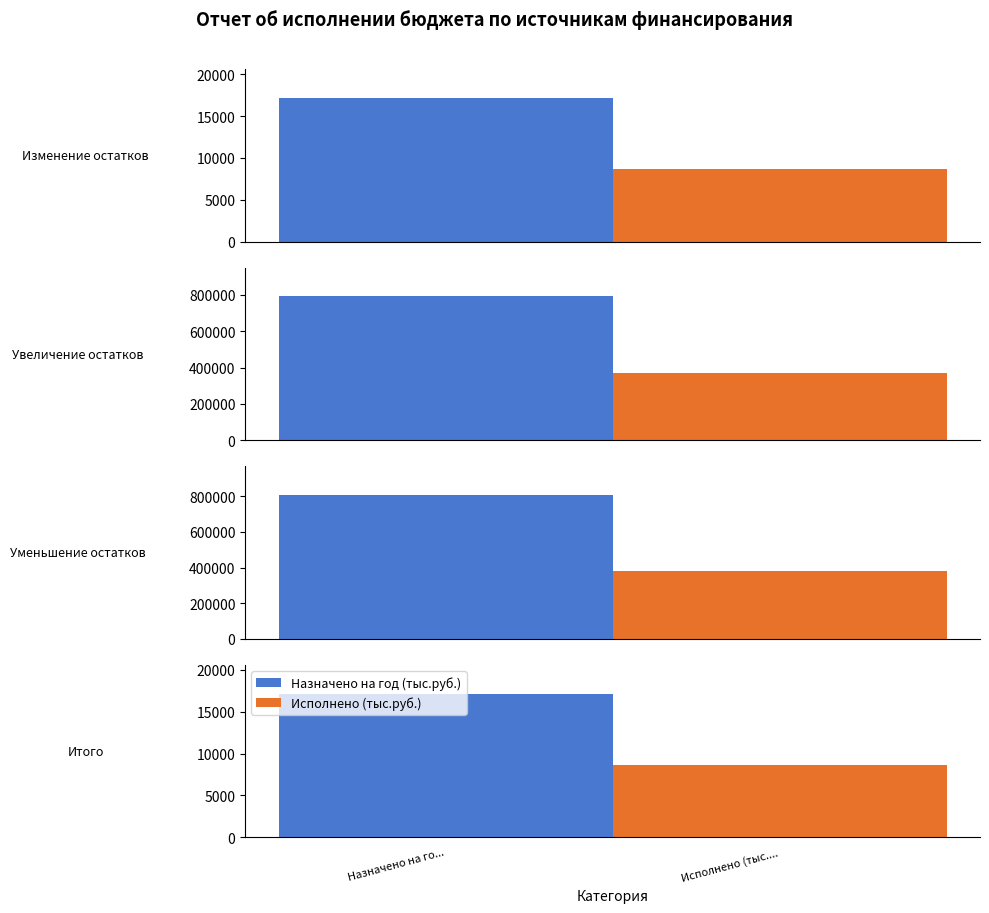

Which label corresponds to the largest value in the chart?

Уменьшение остатков средств бюджетов